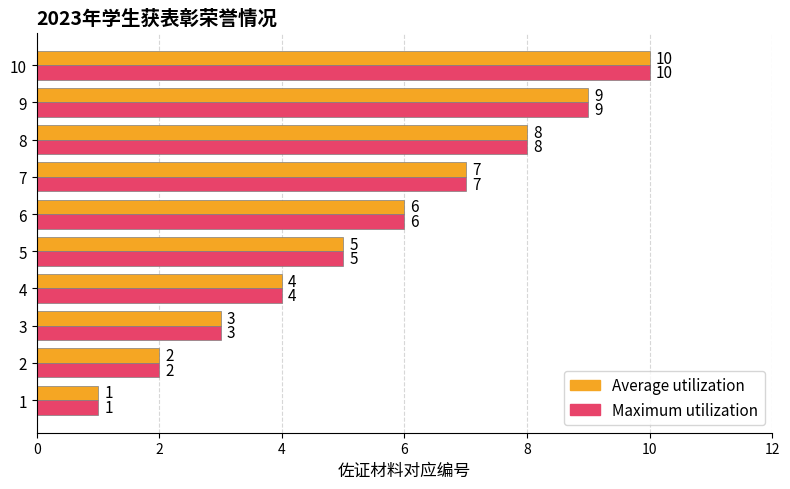

What is the minimum value for Maximum utilization?

1